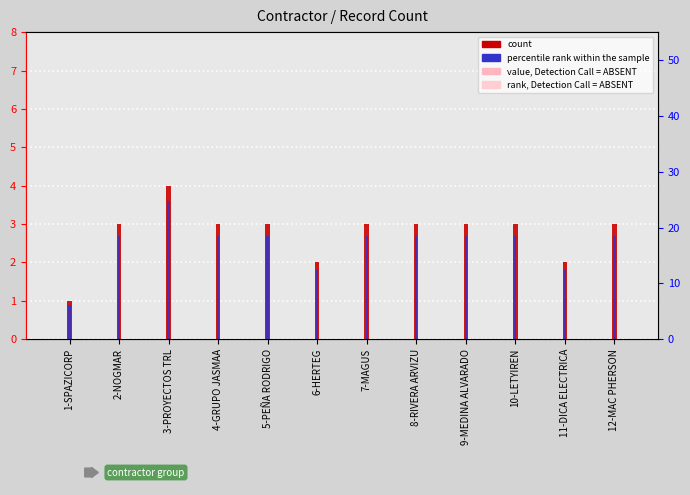

Reading left to right, transcribe all the data shown in this chart.

count: 1-SPAZICORP=1.0	2-NOGMAR=3.0	3-PROYECTOS TRL=4.0	4-GRUPO JASMAA=3.0	5-PEÑA RODRIGO=3.0	6-HERTEG=2.0	7-MAGUS=3.0	8-RIVERA ARVIZU=3.0	9-MEDINA ALVARADO=3.0	10-LETYIREN=3.0	11-DICA ELECTRICA=2.0	12-MAC PHERSON=3.0
percentile rank within the sample: 1-SPAZICORP=0.9	2-NOGMAR=2.7	3-PROYECTOS TRL=3.6	4-GRUPO JASMAA=2.7	5-PEÑA RODRIGO=2.7	6-HERTEG=1.8	7-MAGUS=2.7	8-RIVERA ARVIZU=2.7	9-MEDINA ALVARADO=2.7	10-LETYIREN=2.7	11-DICA ELECTRICA=1.8	12-MAC PHERSON=2.7
rank, Detection Call = ABSENT: 1-SPAZICORP=8.0	2-NOGMAR=25.0	3-PROYECTOS TRL=33.0	4-GRUPO JASMAA=25.0	5-PEÑA RODRIGO=25.0	6-HERTEG=17.0	7-MAGUS=25.0	8-RIVERA ARVIZU=25.0	9-MEDINA ALVARADO=25.0	10-LETYIREN=25.0	11-DICA ELECTRICA=17.0	12-MAC PHERSON=25.0
value, Detection Call = ABSENT: 1-SPAZICORP=7.6	2-NOGMAR=23.8	3-PROYECTOS TRL=31.3	4-GRUPO JASMAA=23.8	5-PEÑA RODRIGO=23.8	6-HERTEG=16.1	7-MAGUS=23.8	8-RIVERA ARVIZU=23.8	9-MEDINA ALVARADO=23.8	10-LETYIREN=23.8	11-DICA ELECTRICA=16.1	12-MAC PHERSON=23.8